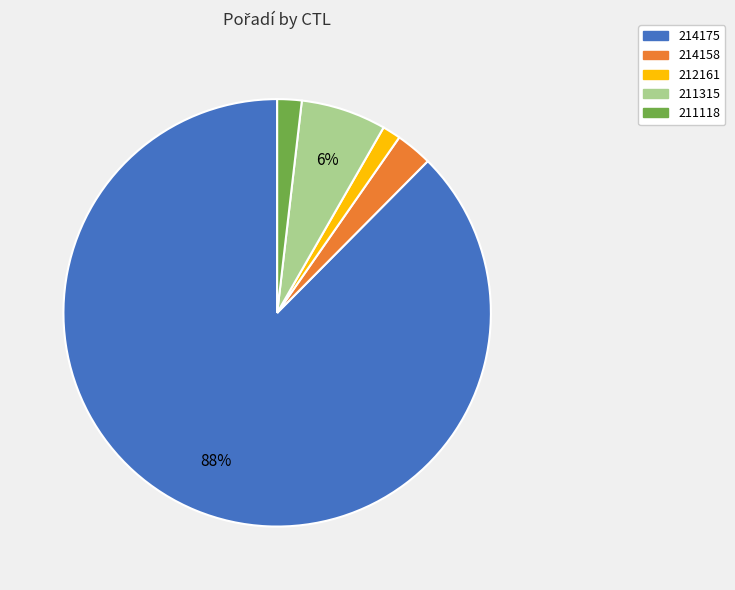

Which has a higher value, 214175 or 214158?

214175